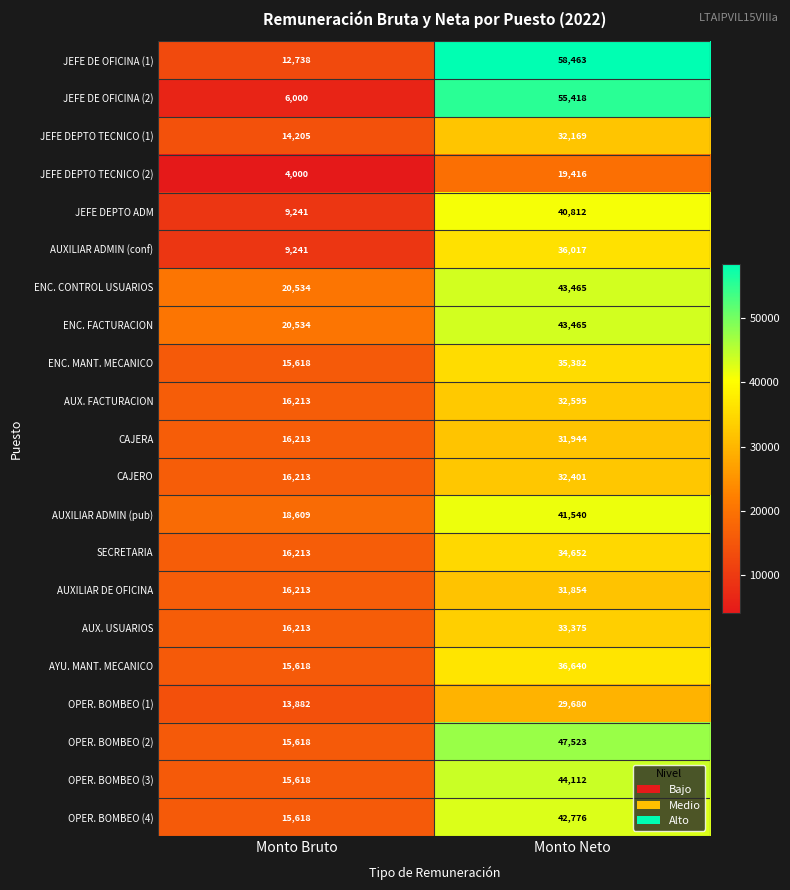

What is the average value of the ENC. FACTURACION series?

32000